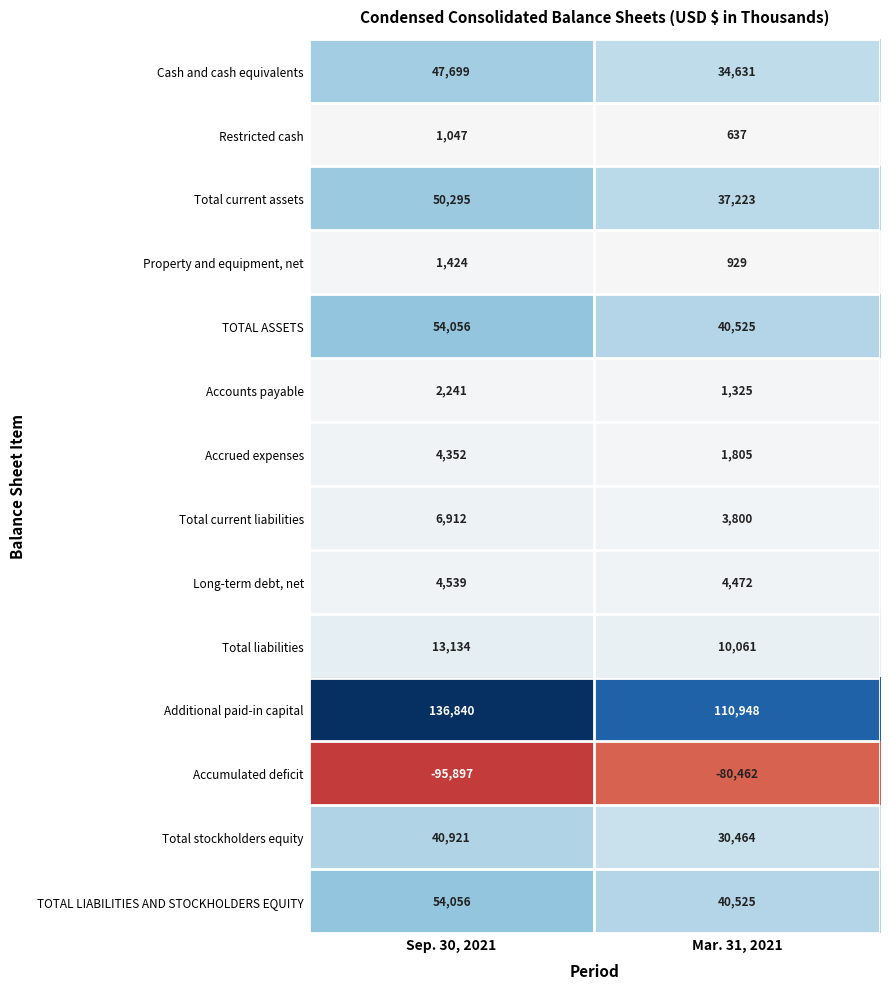

What is the approximate value of Accrued expenses at Mar. 31, 2021, to the nearest 50?

1800